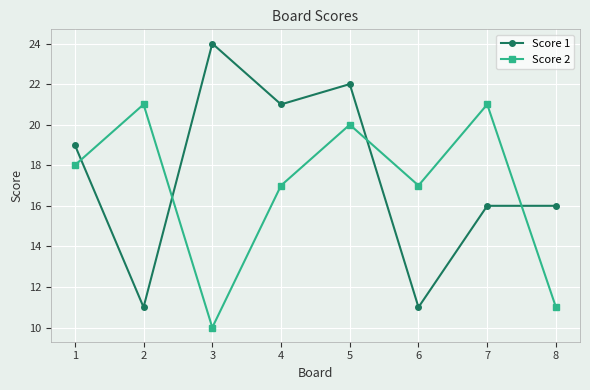

Where is the first local maximum for Score 2?

2